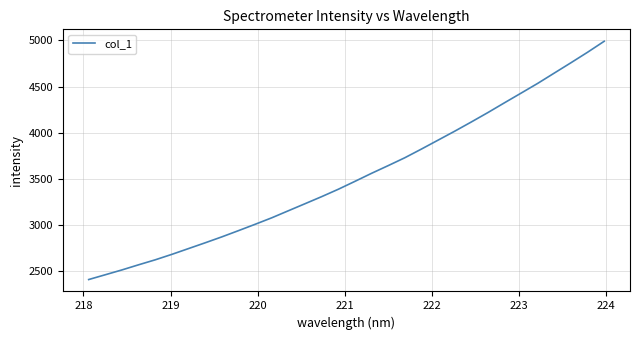

How many lines are shown in the chart?

1